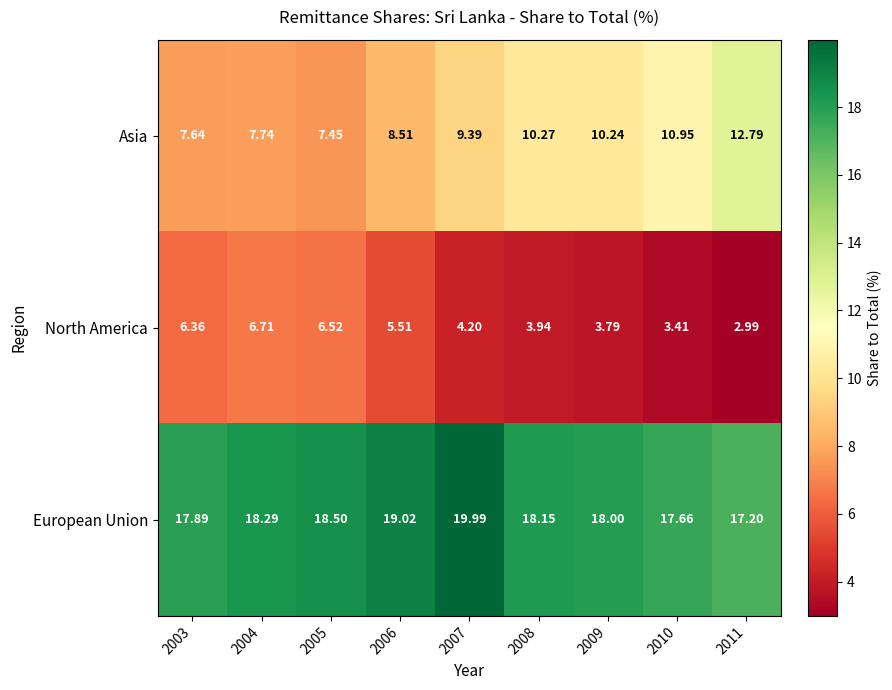

At 2007, list the series in order from smallest to largest.

North America, Asia, European Union